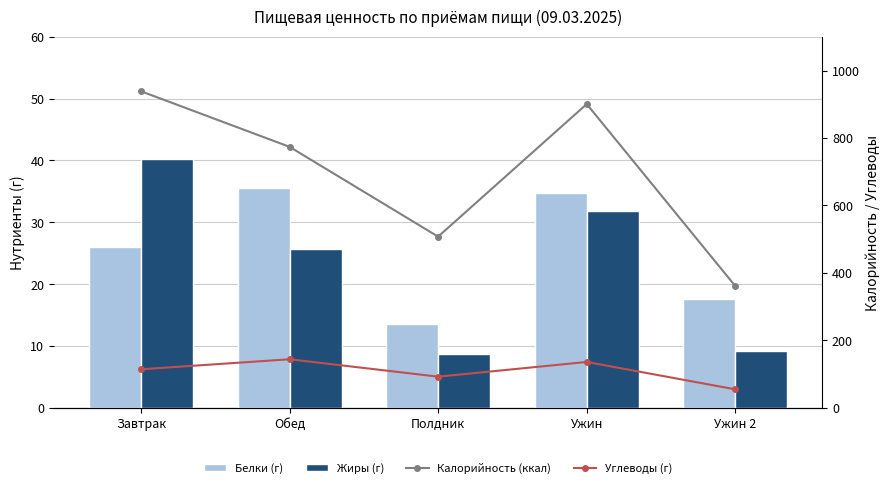

Which category has the lowest value in the Углеводы (г) series?

Ужин 2